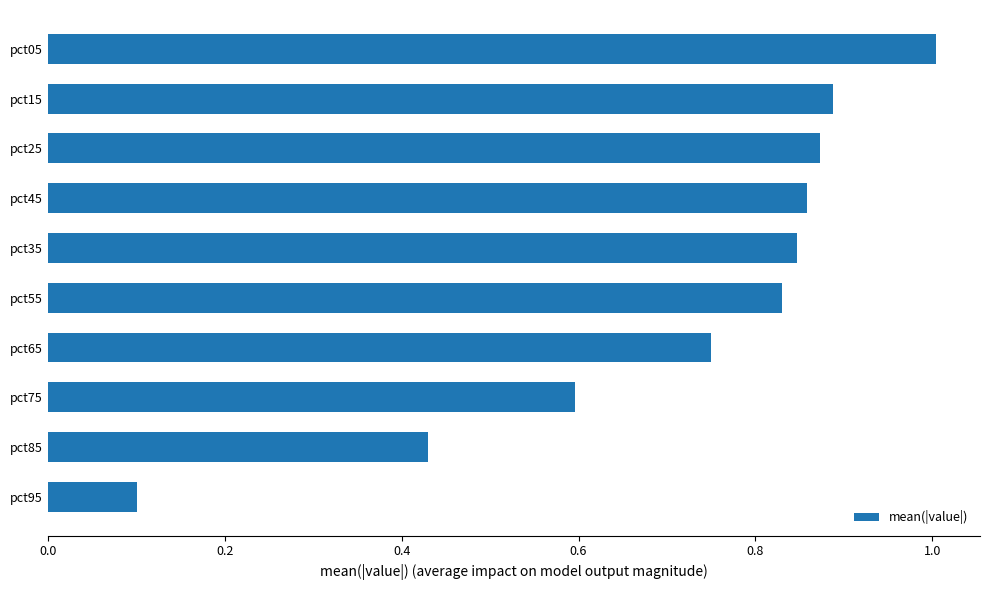

What is the sum of all values?

7.2